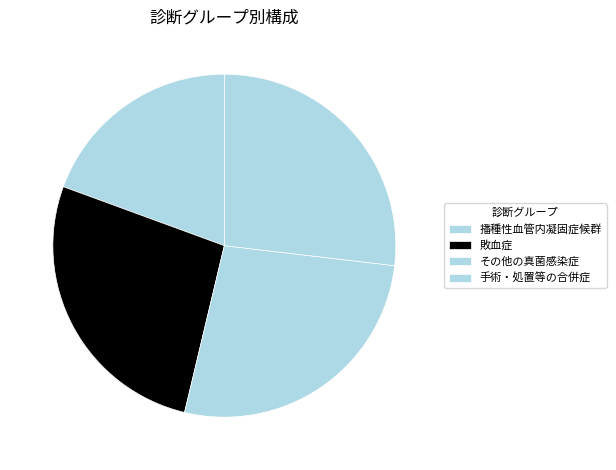

The 播種性血管内凝固症候群 slice represents 19% of the pie. True or false?

True